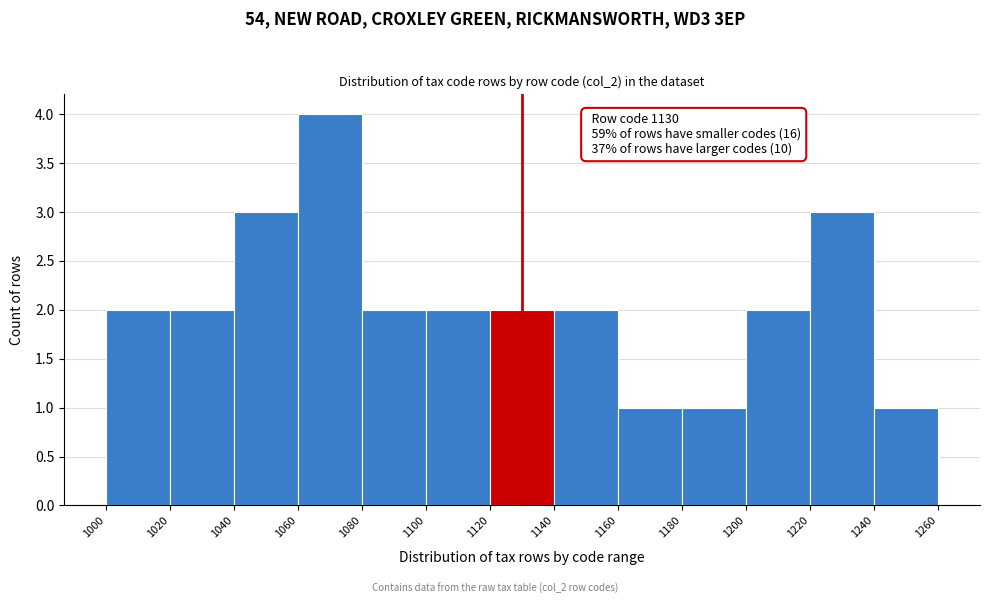

Over which range of the x-axis is the bar tallest?

1060 to 1080